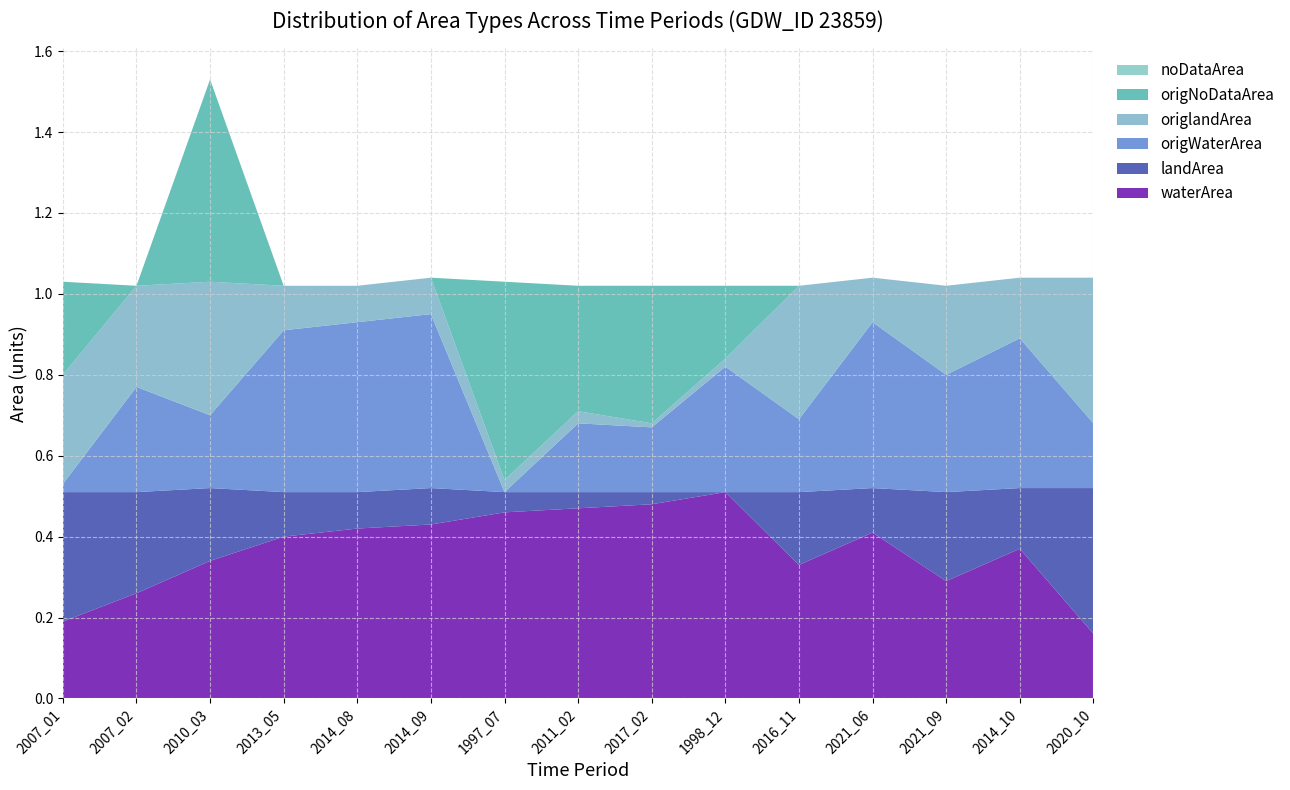

Reading left to right, transcribe all the data shown in this chart.

waterArea: 0.2	0.3	0.3	0.4	0.4	0.4	0.5	0.5	0.5	0.5	0.3	0.4	0.3	0.4	0.2
landArea: 0.3	0.2	0.2	0.1	0.1	0.1	0.1	0.0	0.0	0.0	0.2	0.1	0.2	0.1	0.4
origWaterArea: 0.0	0.3	0.2	0.4	0.4	0.4	0.0	0.2	0.2	0.3	0.2	0.4	0.3	0.4	0.2
origlandArea: 0.3	0.2	0.3	0.1	0.1	0.1	0.0	0.0	0.0	0.0	0.3	0.1	0.2	0.1	0.4
origNoDataArea: 0.2	0.0	0.5	0.0	0.0	0.0	0.5	0.3	0.3	0.2	0.0	0.0	0.0	0.0	0.0
noDataArea: 0.0	0.0	0.0	0.0	0.0	0.0	0.0	0.0	0.0	0.0	0.0	0.0	0.0	0.0	0.0